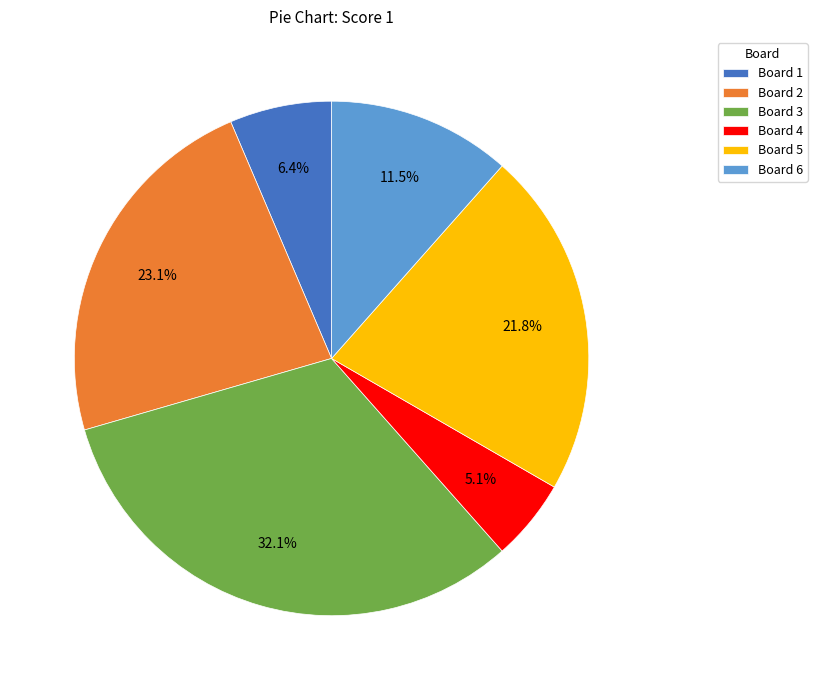

What is the smallest slice in the pie chart?

Board 4